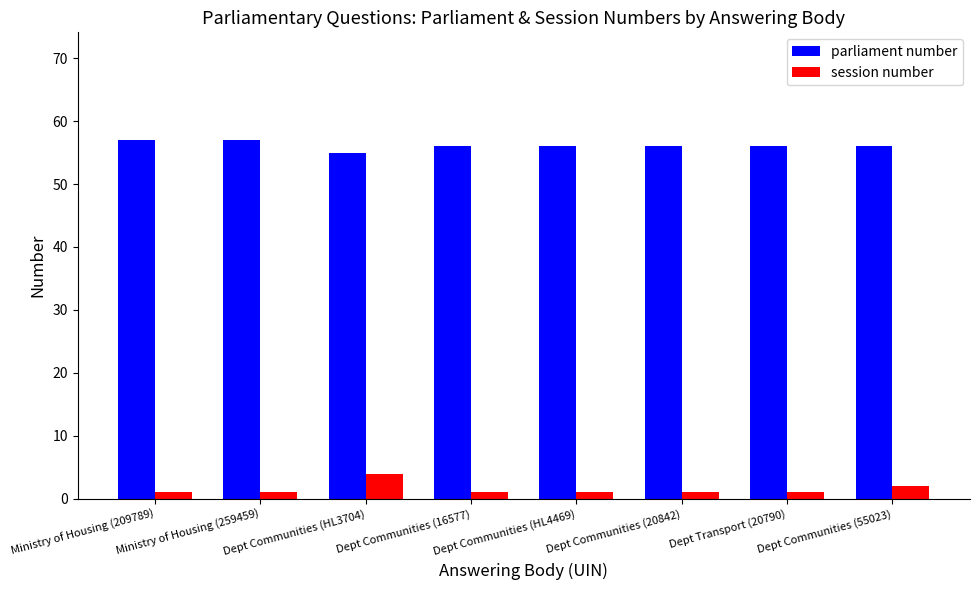

What position from the left is Dept Transport (20790)?

7